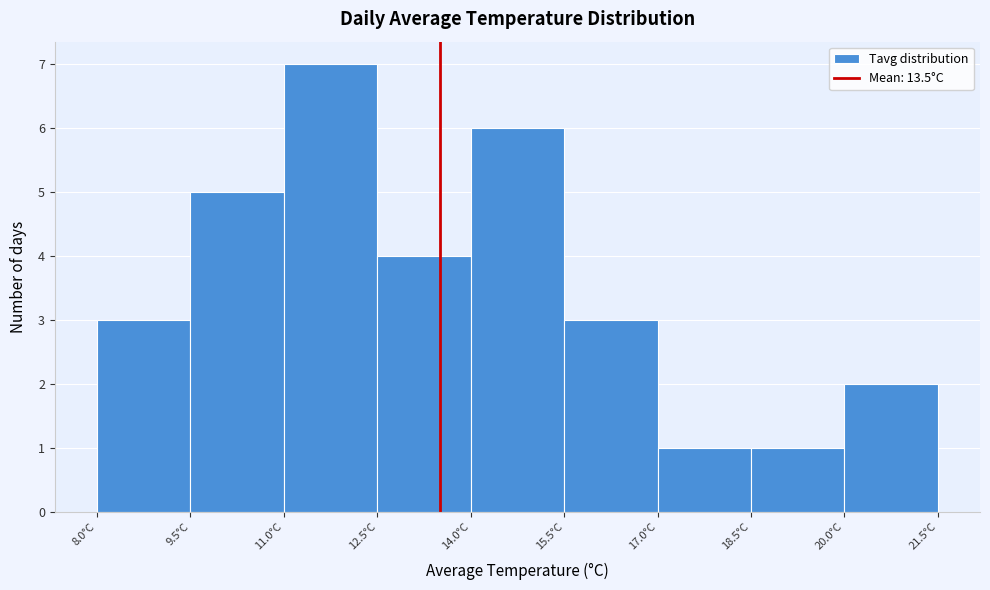

Reading left to right, list every bar in this chart as the range it spans on the x-axis followed by its height. Neither the bar edges nor the heights are printed on the chart, so give them approximately, as read against the axes.

8.0 to 9.5: 3
9.5 to 11.0: 5
11.0 to 12.5: 7
12.5 to 14.0: 4
14.0 to 15.5: 6
15.5 to 17.0: 3
17.0 to 18.5: 1
18.5 to 20.0: 1
20.0 to 21.5: 2